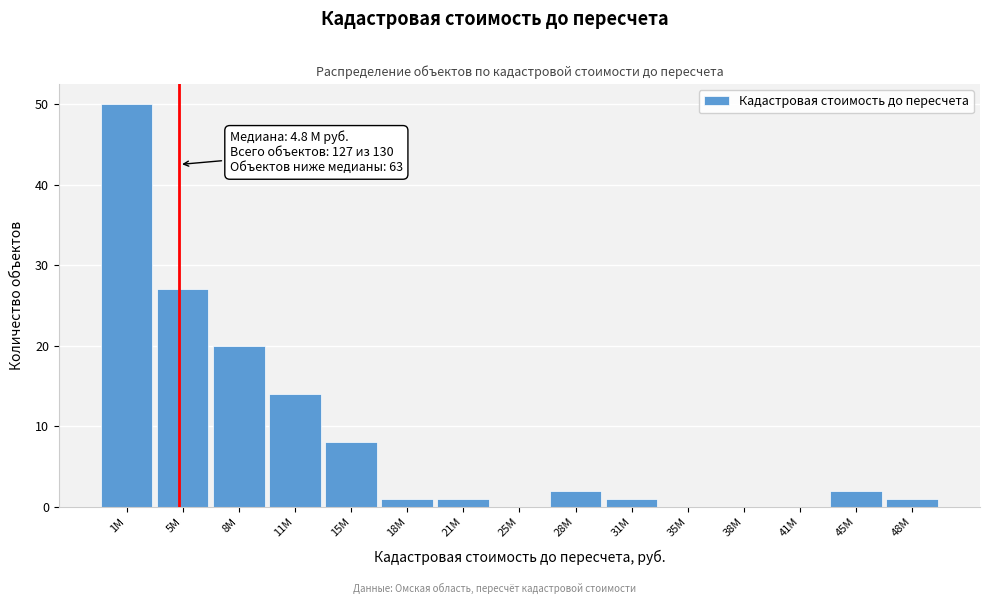

Reading right to left, list all the values displayed in this chart.

48М=1	45М=2	41М=0	38М=0	35М=0	31М=1	28М=2	25М=0	21М=1	18М=1	15М=8	11М=14	8М=20	5М=27	1М=50